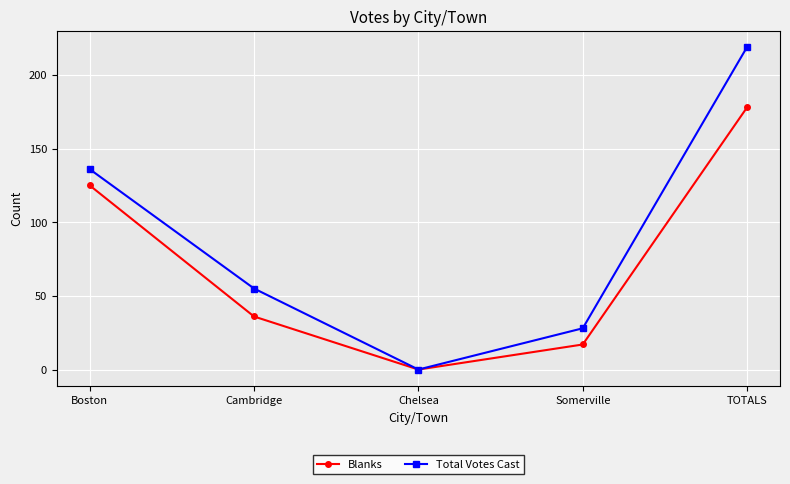

What is the label of the 2nd point from the right?

Somerville